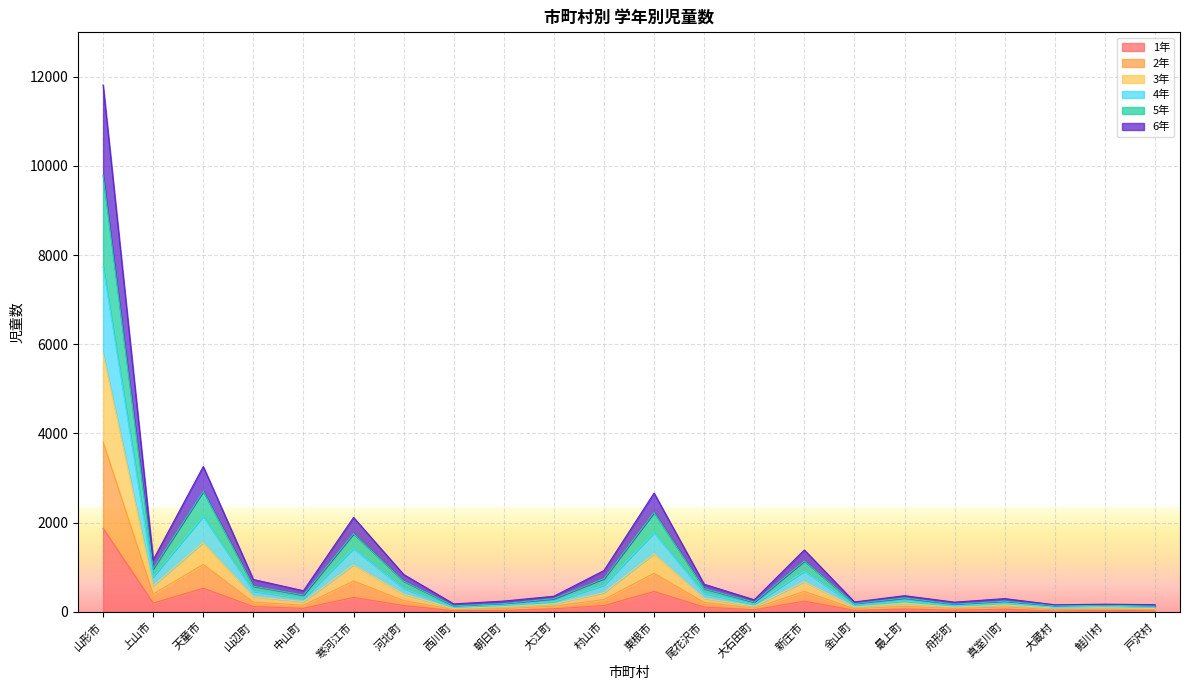

Where is the first local maximum for 6年?

天童市